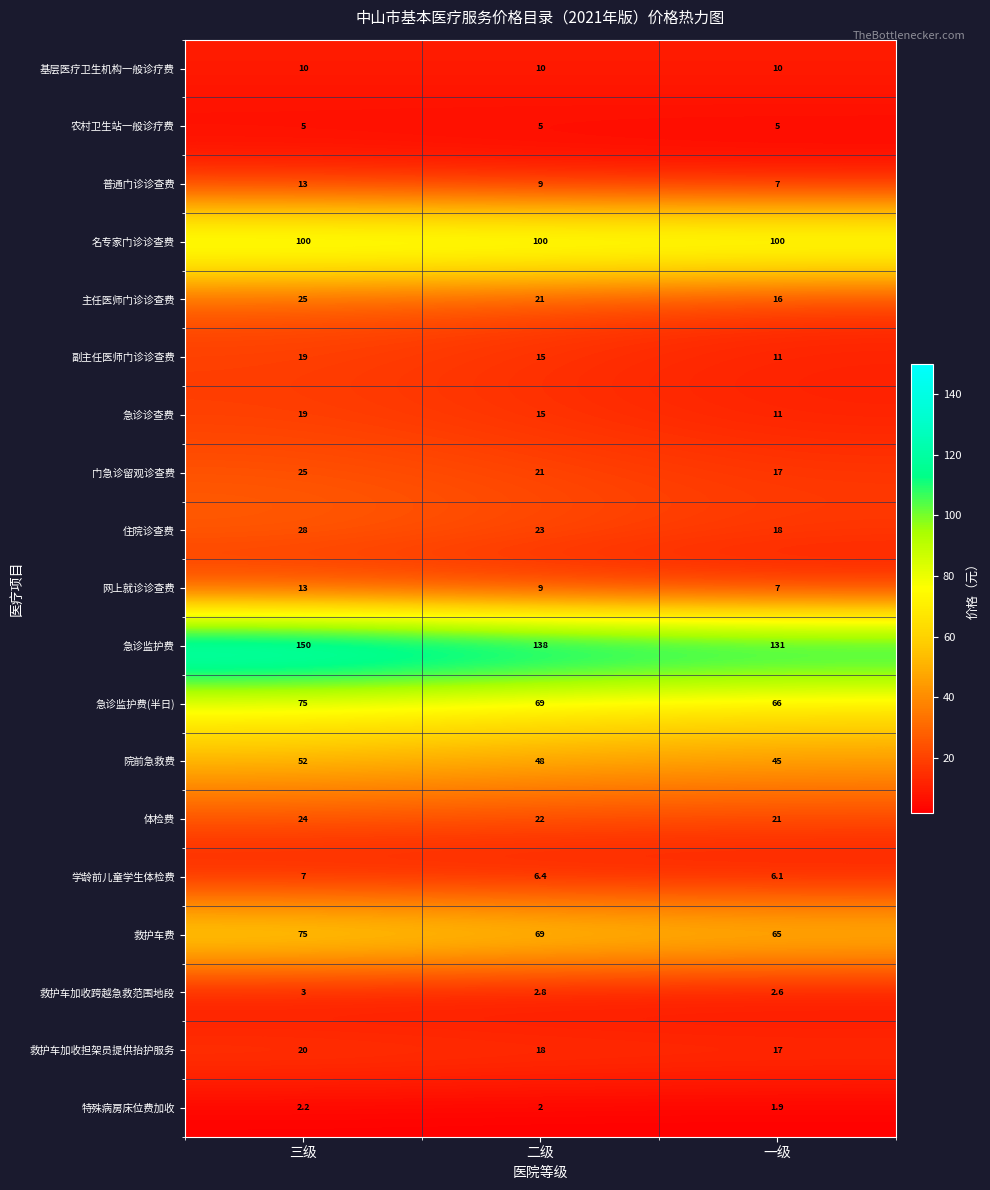

Which series has the widest spread of values?

急诊监护费